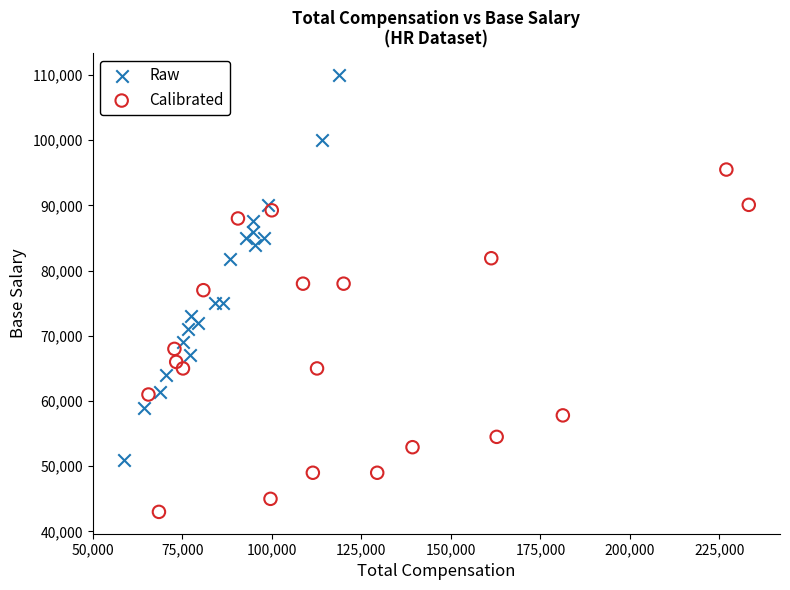

Which series reaches the minimum Y coordinate?

Calibrated